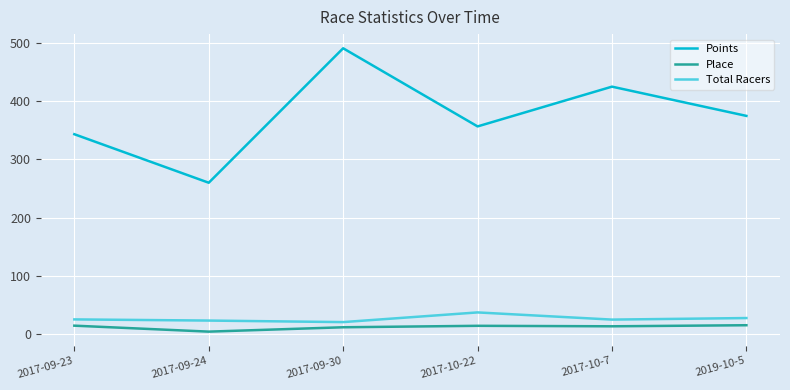

What is the difference between the Points values at 2017-09-23 and 2017-09-30?

147.6